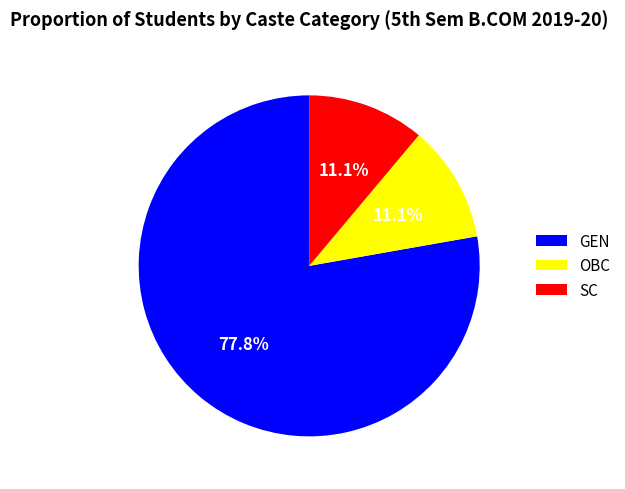

Count the number of slices in the pie.

3